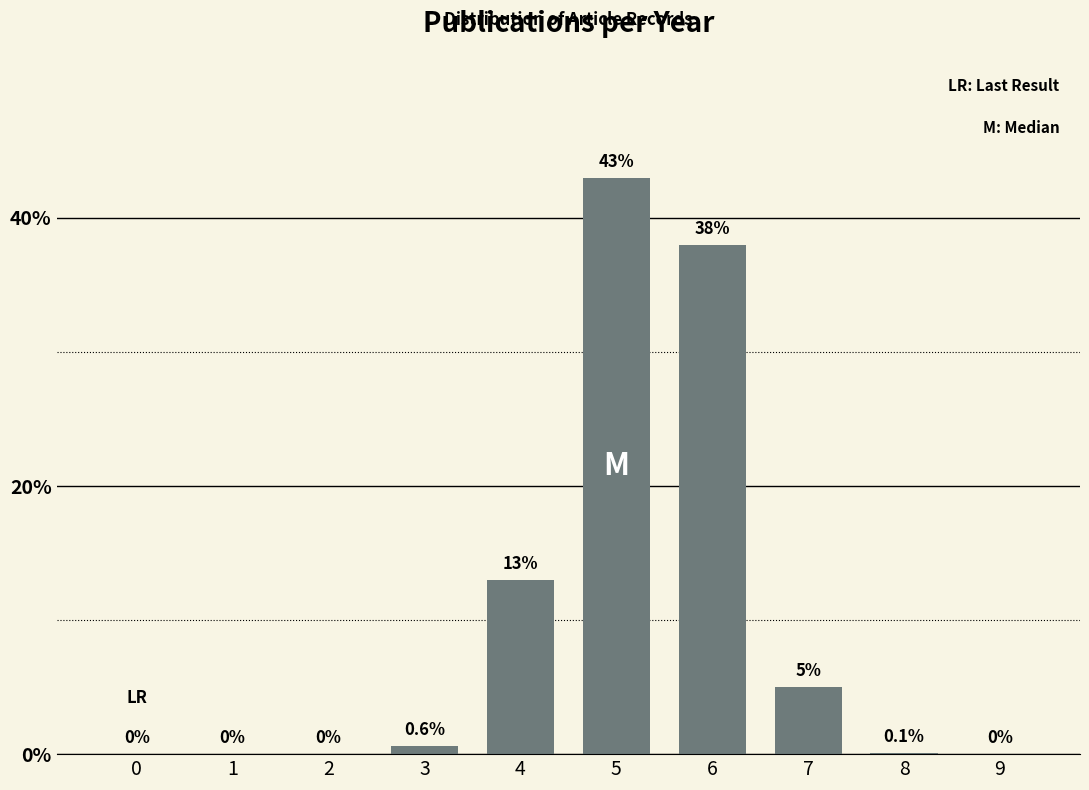

Reading left to right, extract all data points from this chart.

0.0	0.0	0.0	0.6	13.0	43.0	38.0	5.0	0.1	0.0